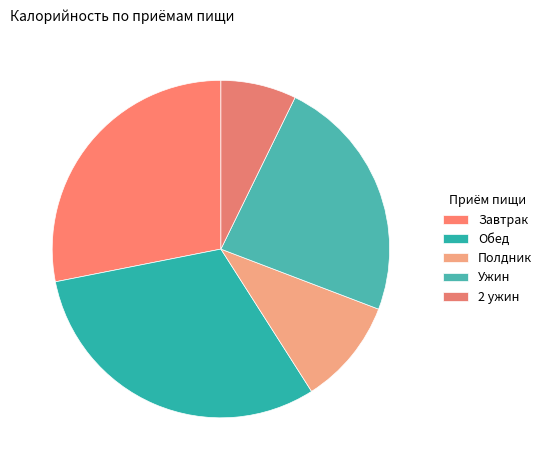

Count the number of slices in the pie.

5